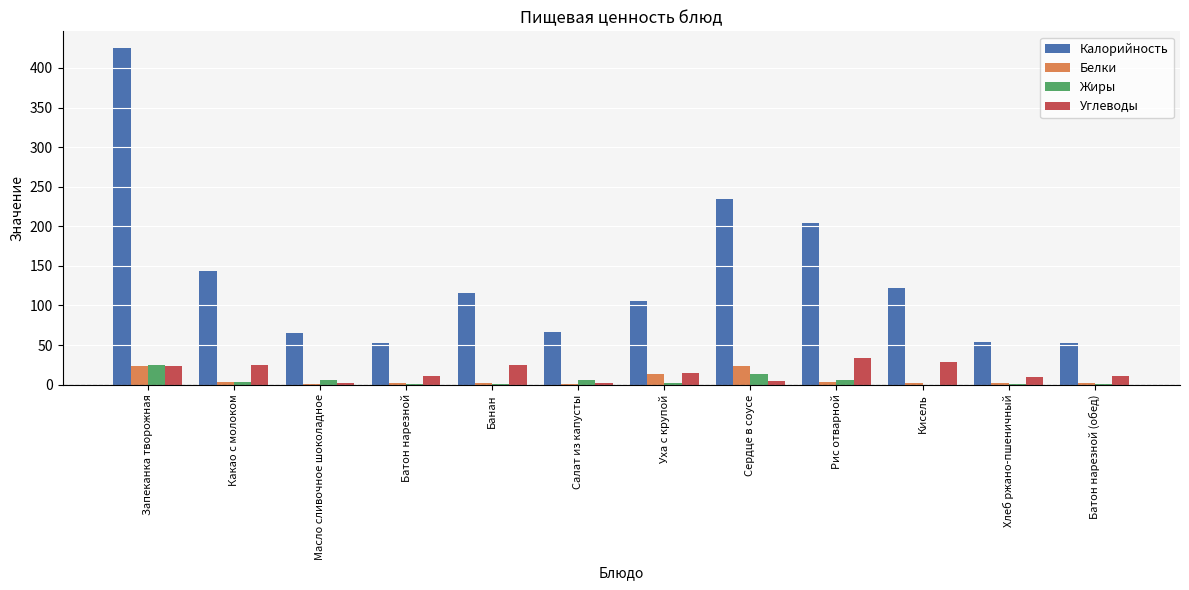

What are all the series names shown in the legend?

Калорийность, Белки, Жиры, Углеводы